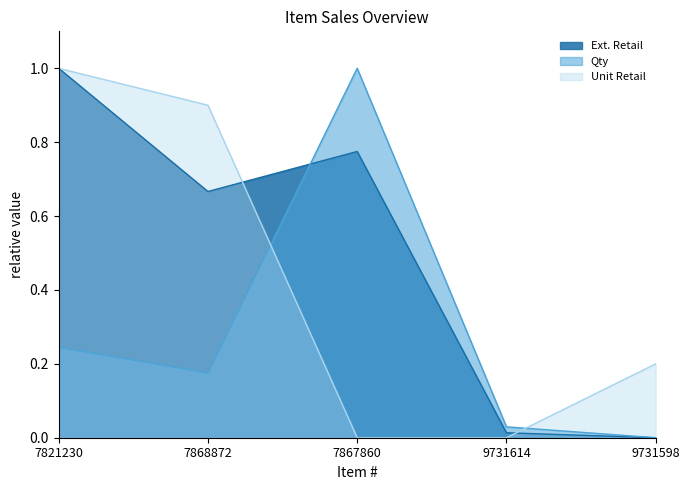

At how many categories does at least one series exceed 0?

5